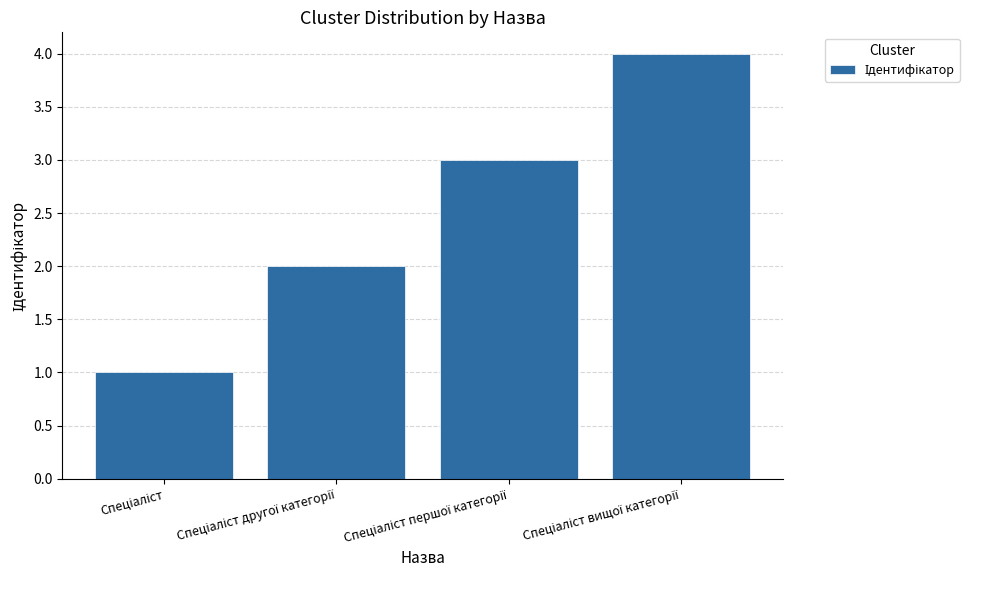

Reading right to left, list all the values displayed in this chart.

4	3	2	1